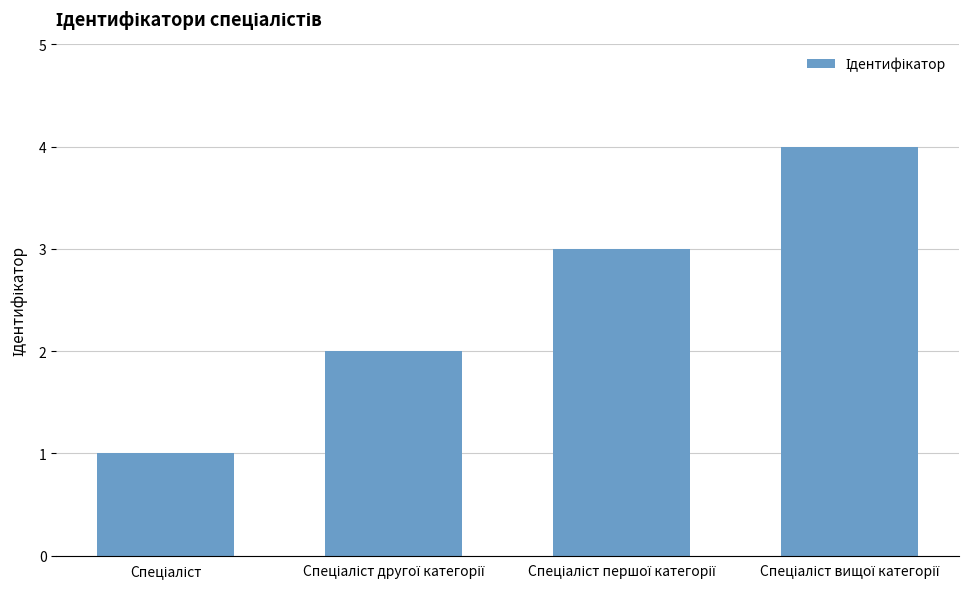

What is the difference between the maximum and minimum values?

3